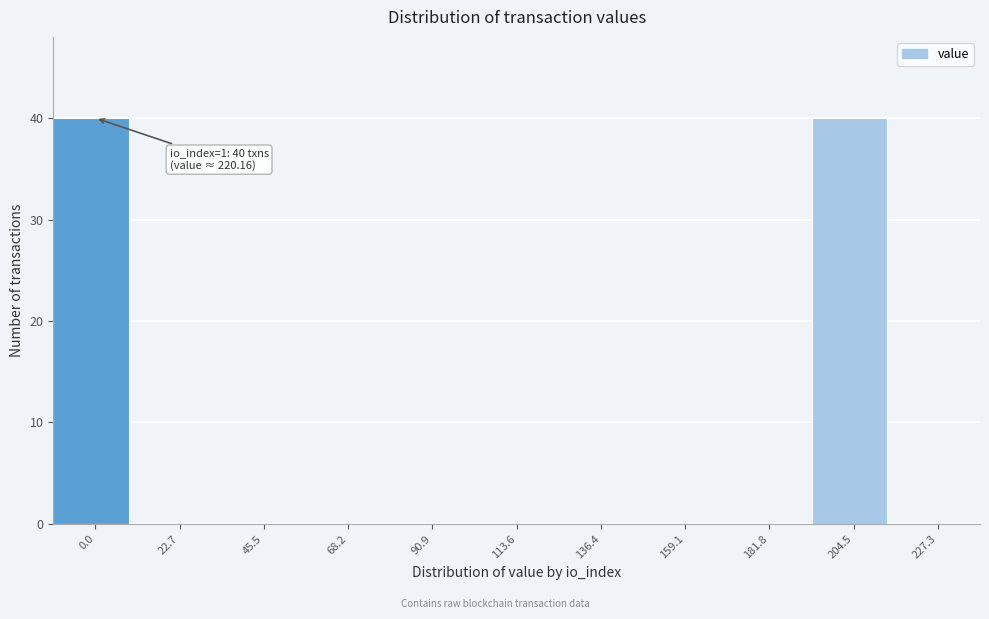

Reading right to left, extract all data points from this chart.

227.3=0	204.5=40	181.8=0	159.1=0	136.4=0	113.6=0	90.9=0	68.2=0	45.5=0	22.7=0	0.0=40